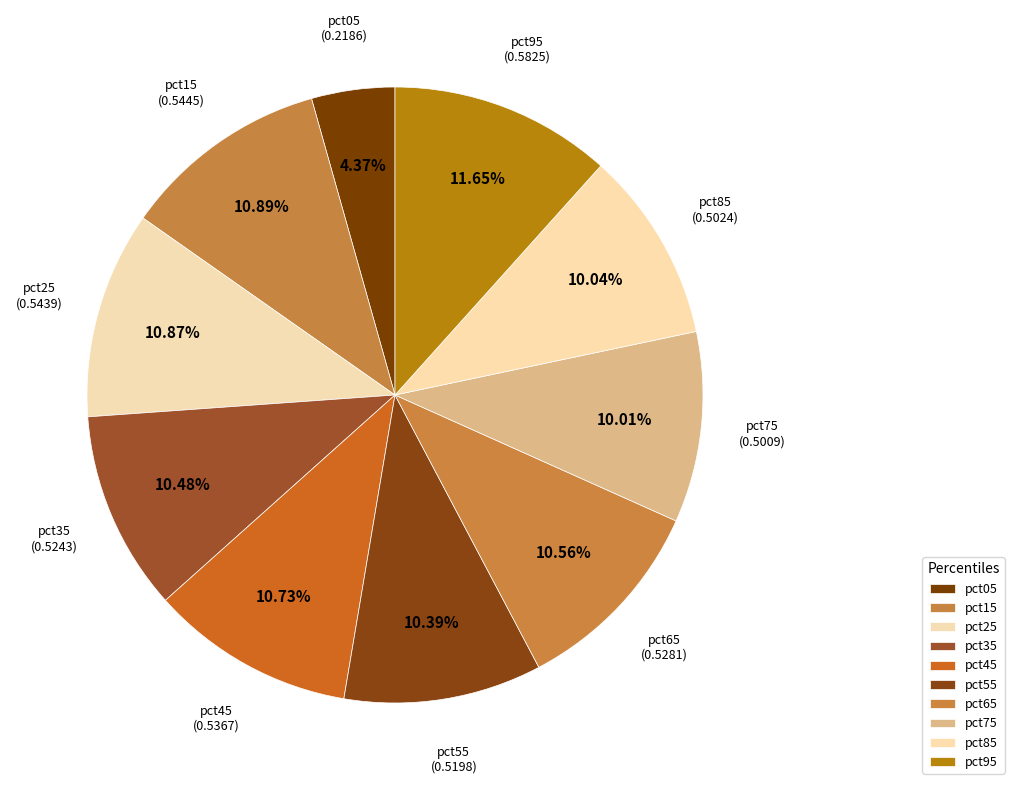

Is there any slice that represents more than half of the pie?

No